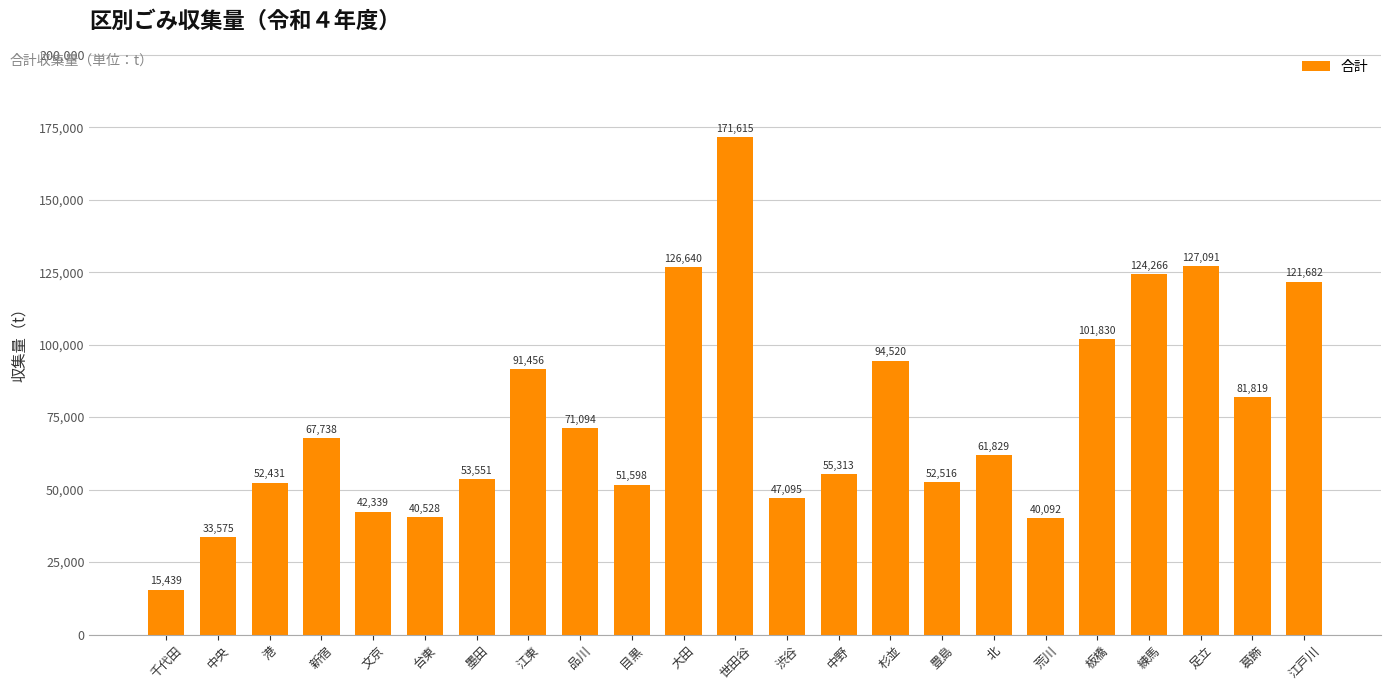

Between 文京 and 江戸川, which is larger?

江戸川